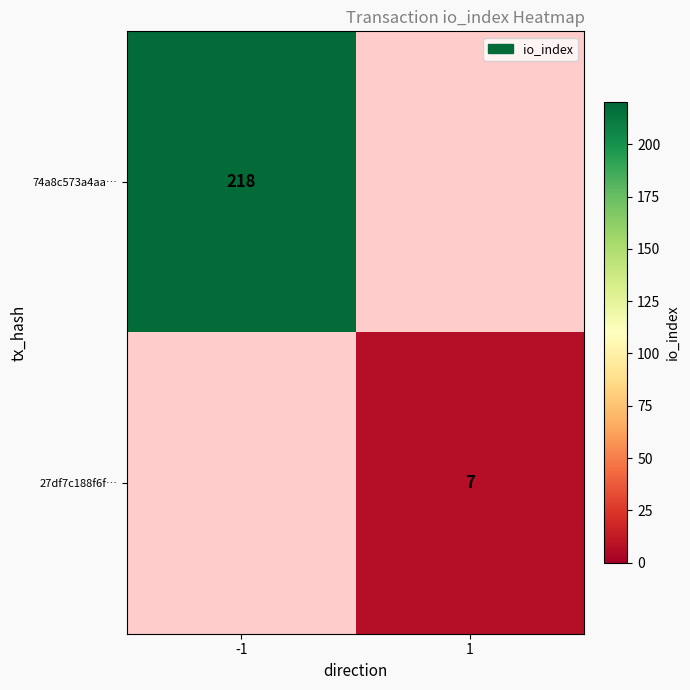

Is the value of 74a8c573a4aa… at -1 greater than the value of 27df7c188f6f… at 1?

Yes